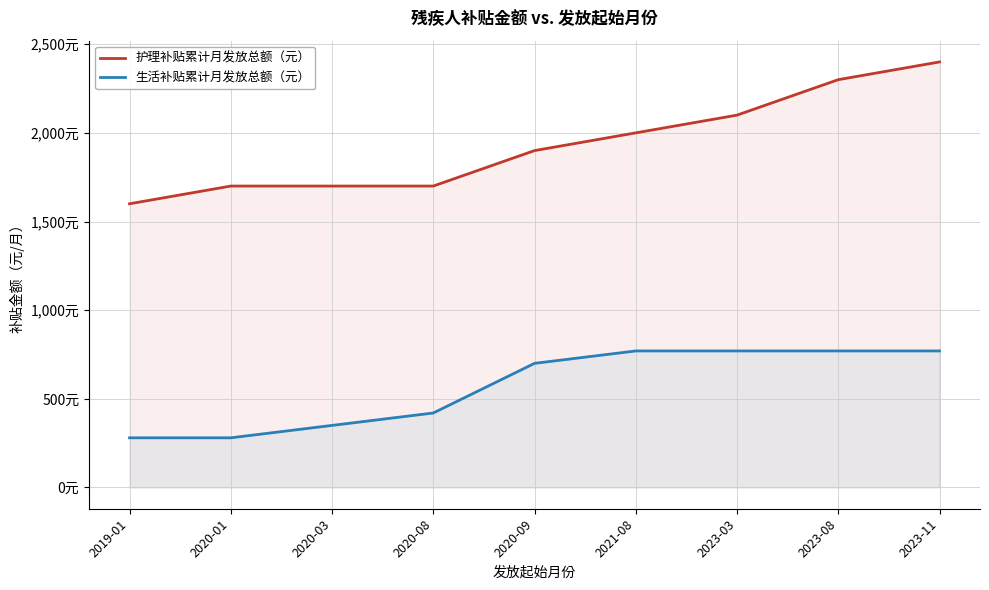

What is the label of the 7th point from the right?

2020-03